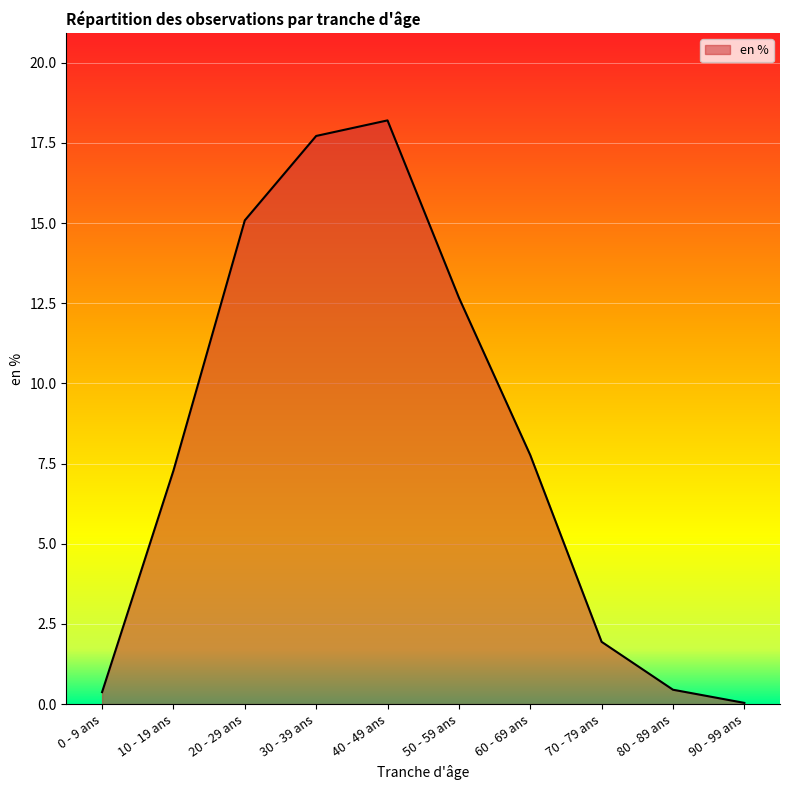

What is the change in value from 30 - 39 ans to 70 - 79 ans?

-15.8